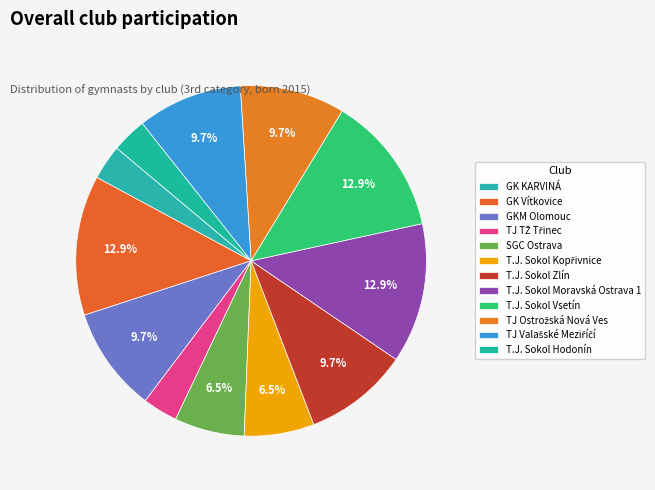

The T.J. Sokol Hodonín slice represents 3% of the pie. True or false?

True